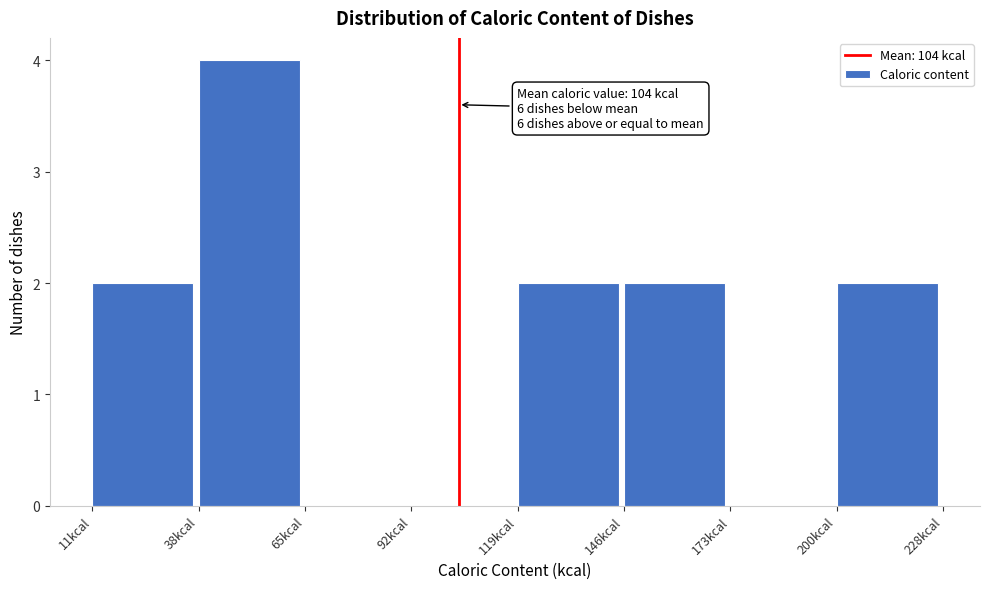

Over which range of the x-axis is the bar tallest?

40 to 65